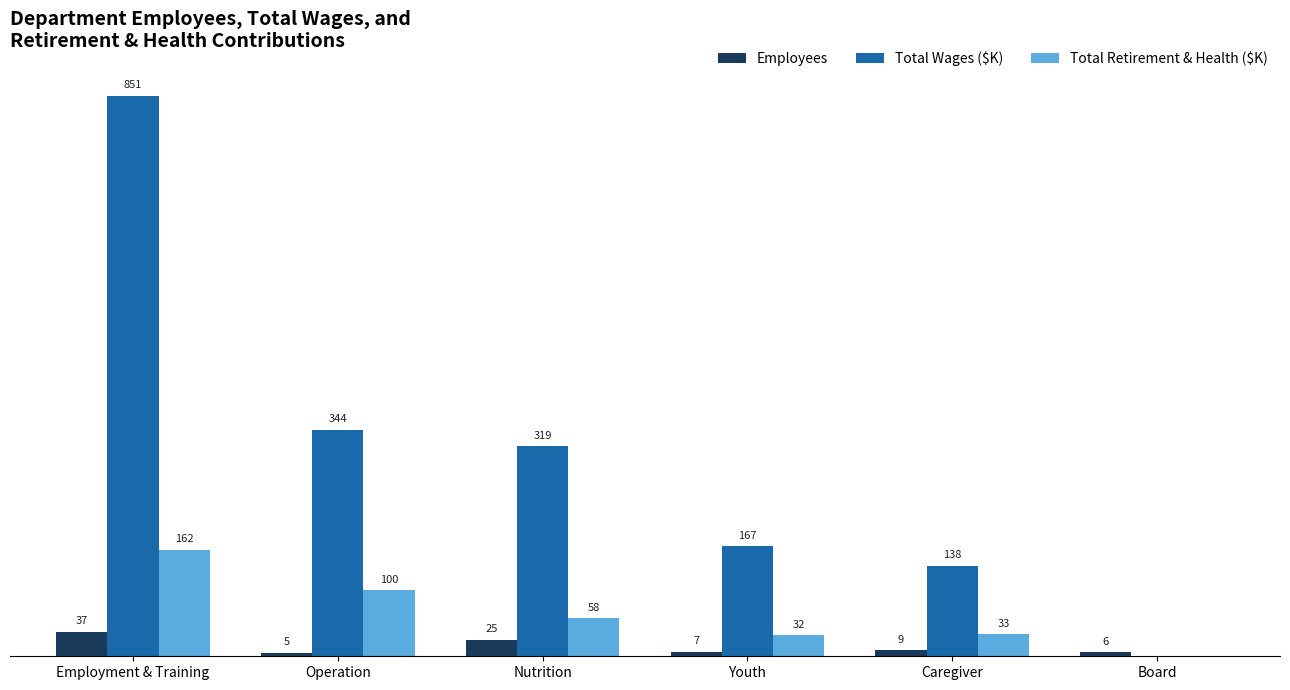

Between Operation and Caregiver, which series saw the biggest shift?

Total Wages ($K)